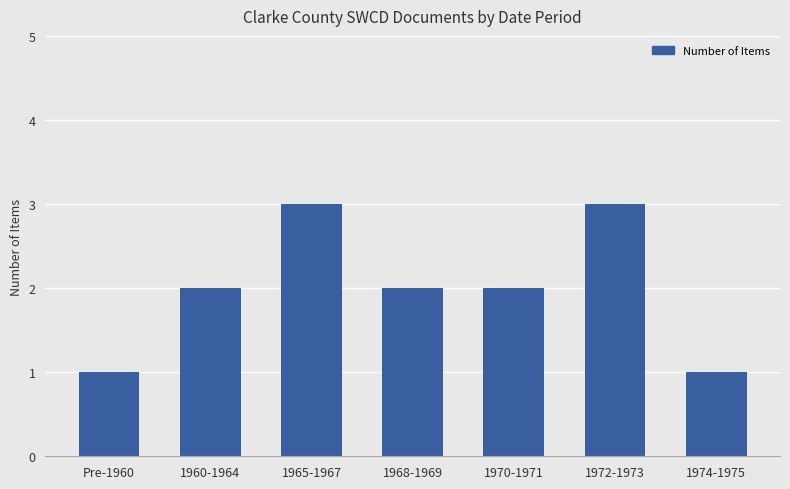

True or false: the data shows 3 at 1972-1973.

True